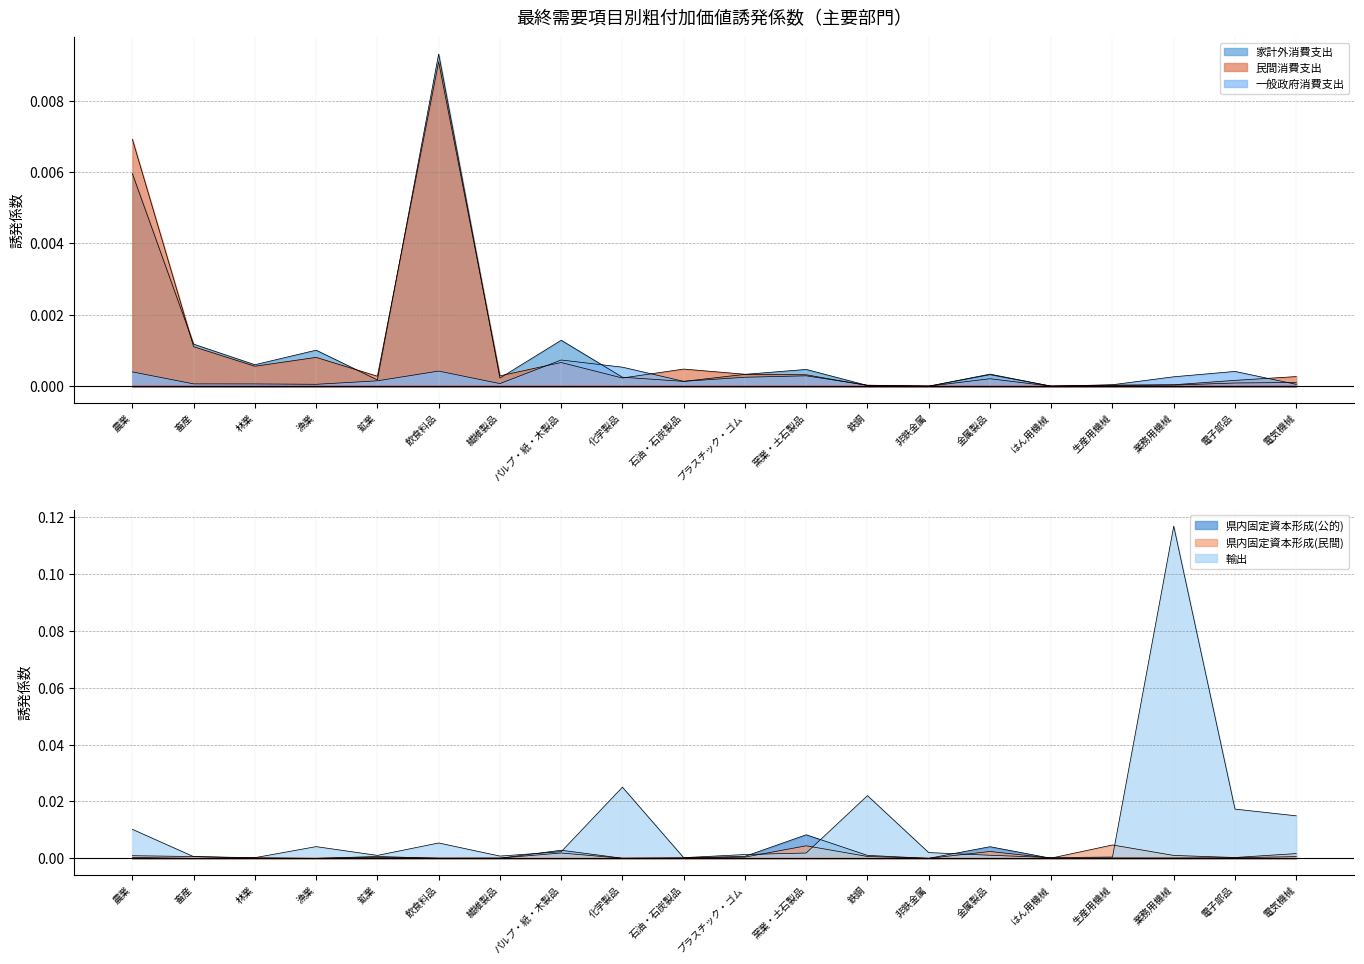

Reading right to left, transcribe all the data shown in this chart.

家計外消費支出: 電気機械=0.0	電子部品=0.0	業務用機械=0.0	生産用機械=0.0	はん用機械=0.0	金属製品=0.0	非鉄金属=0.0	鉄鋼=0.0	窯業・土石製品=0.0	プラスチック・ゴム=0.0	石油・石炭製品=0.0	化学製品=0.0	パルプ・紙・木製品=0.0	繊維製品=0.0	飲食料品=0.0	鉱業=0.0	漁業=0.0	林業=0.0	畜産=0.0	農業=0.0
民間消費支出: 電気機械=0.0	電子部品=0.0	業務用機械=0.0	生産用機械=0.0	はん用機械=0.0	金属製品=0.0	非鉄金属=0.0	鉄鋼=0.0	窯業・土石製品=0.0	プラスチック・ゴム=0.0	石油・石炭製品=0.0	化学製品=0.0	パルプ・紙・木製品=0.0	繊維製品=0.0	飲食料品=0.0	鉱業=0.0	漁業=0.0	林業=0.0	畜産=0.0	農業=0.0
一般政府消費支出: 電気機械=0.0	電子部品=0.0	業務用機械=0.0	生産用機械=0.0	はん用機械=0.0	金属製品=0.0	非鉄金属=0.0	鉄鋼=0.0	窯業・土石製品=0.0	プラスチック・ゴム=0.0	石油・石炭製品=0.0	化学製品=0.0	パルプ・紙・木製品=0.0	繊維製品=0.0	飲食料品=0.0	鉱業=0.0	漁業=0.0	林業=0.0	畜産=0.0	農業=0.0
県内固定資本形成(公的): 電気機械=0.0	電子部品=0.0	業務用機械=0.0	生産用機械=0.0	はん用機械=0.0	金属製品=0.0	非鉄金属=0.0	鉄鋼=0.0	窯業・土石製品=0.0	プラスチック・ゴム=0.0	石油・石炭製品=0.0	化学製品=0.0	パルプ・紙・木製品=0.0	繊維製品=0.0	飲食料品=0.0	鉱業=0.0	漁業=0.0	林業=0.0	畜産=0.0	農業=0.0
県内固定資本形成(民間): 電気機械=0.0	電子部品=0.0	業務用機械=0.0	生産用機械=0.0	はん用機械=0.0	金属製品=0.0	非鉄金属=0.0	鉄鋼=0.0	窯業・土石製品=0.0	プラスチック・ゴム=0.0	石油・石炭製品=0.0	化学製品=0.0	パルプ・紙・木製品=0.0	繊維製品=0.0	飲食料品=0.0	鉱業=0.0	漁業=0.0	林業=0.0	畜産=0.0	農業=0.0
輸出: 電気機械=0.0	電子部品=0.0	業務用機械=0.1	生産用機械=0.0	はん用機械=0.0	金属製品=0.0	非鉄金属=0.0	鉄鋼=0.0	窯業・土石製品=0.0	プラスチック・ゴム=0.0	石油・石炭製品=0.0	化学製品=0.0	パルプ・紙・木製品=0.0	繊維製品=0.0	飲食料品=0.0	鉱業=0.0	漁業=0.0	林業=0.0	畜産=0.0	農業=0.0